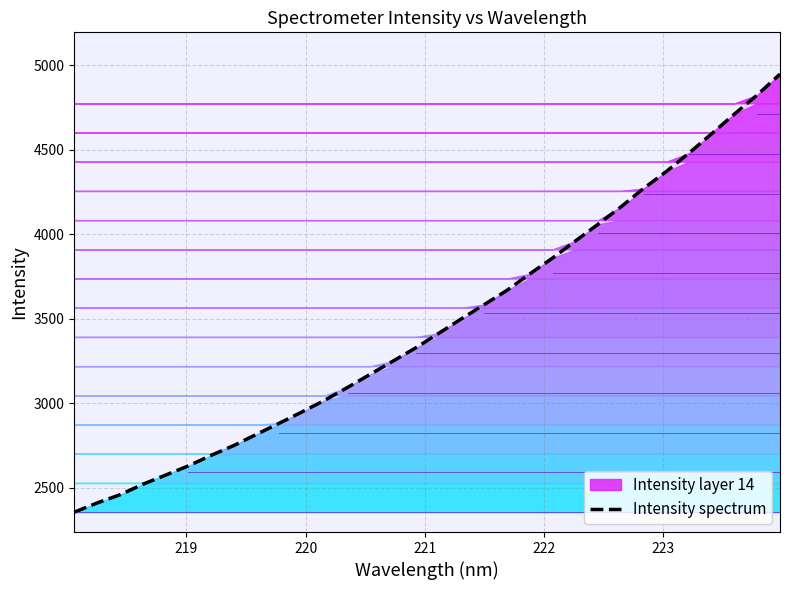

The value at 25 is 7174.5. True or false?

False